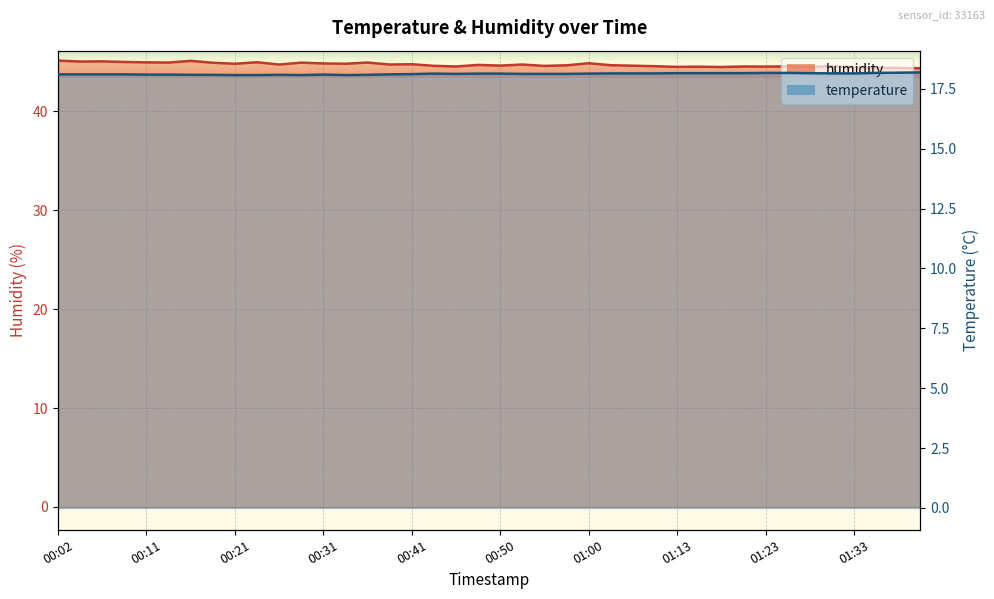

What is the minimum value for temperature_line?

18.1